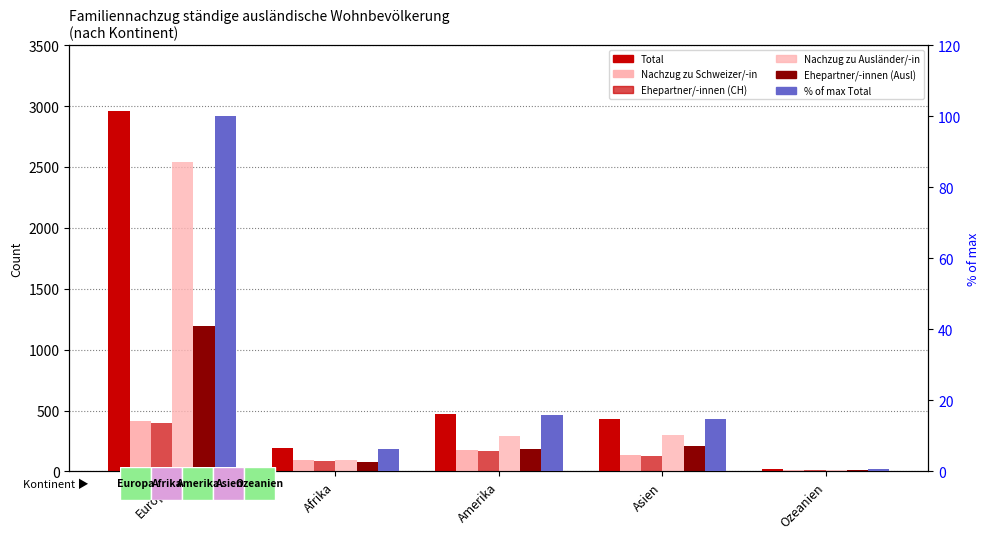

What is the value of the Ehepartner/-innen (CH) bar at the 3rd from the left?

164.0